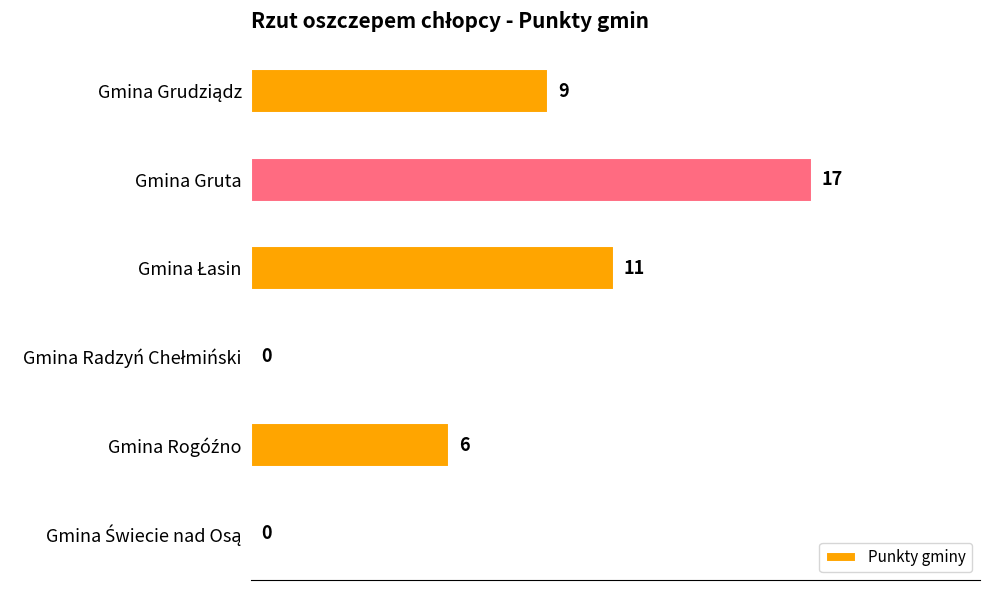

What is the maximum value shown in the chart?

17